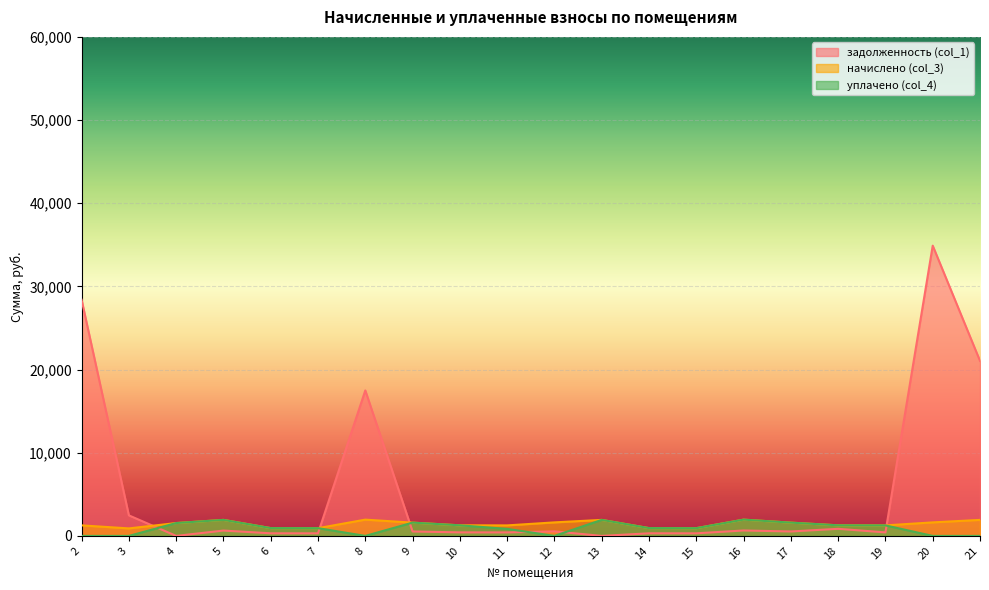

True or false: уплачено (col_4) and начислено (col_3) cross at least once.

False